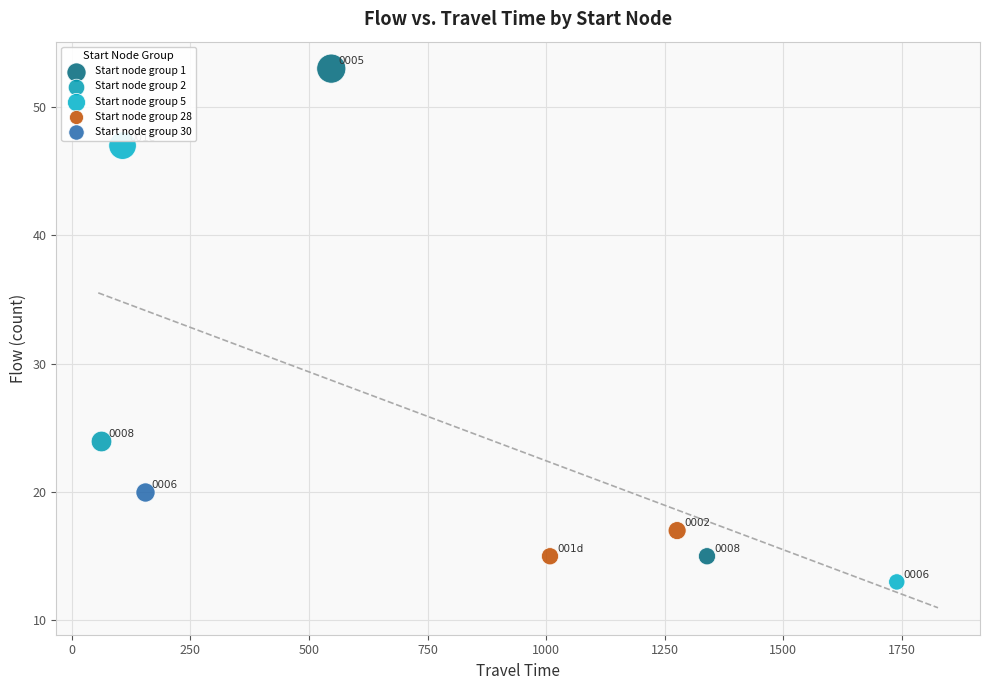

What are all the series names shown in the legend?

Start node group 1, Start node group 2, Start node group 5, Start node group 28, Start node group 30